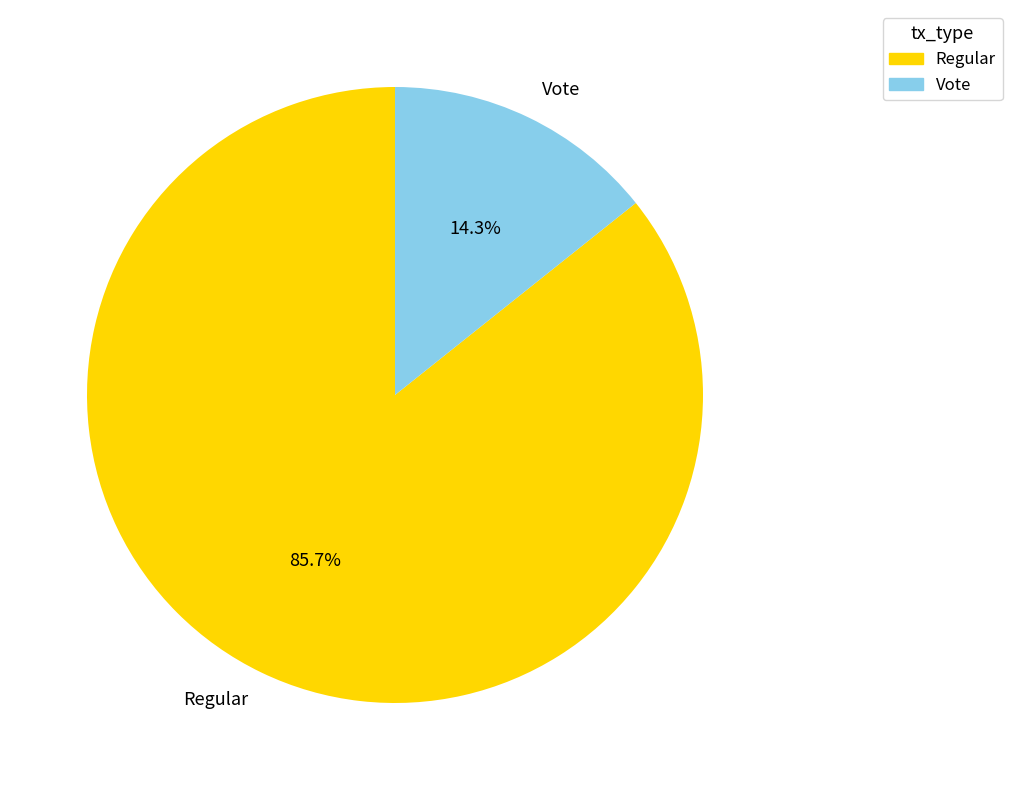

What percentage is the Regular slice, to the nearest percent?

86%